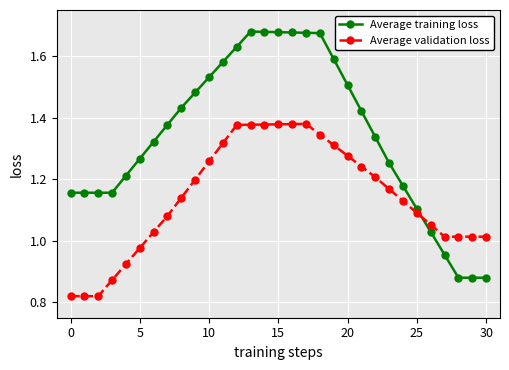

What is the sum of all Average training loss values?

41.5